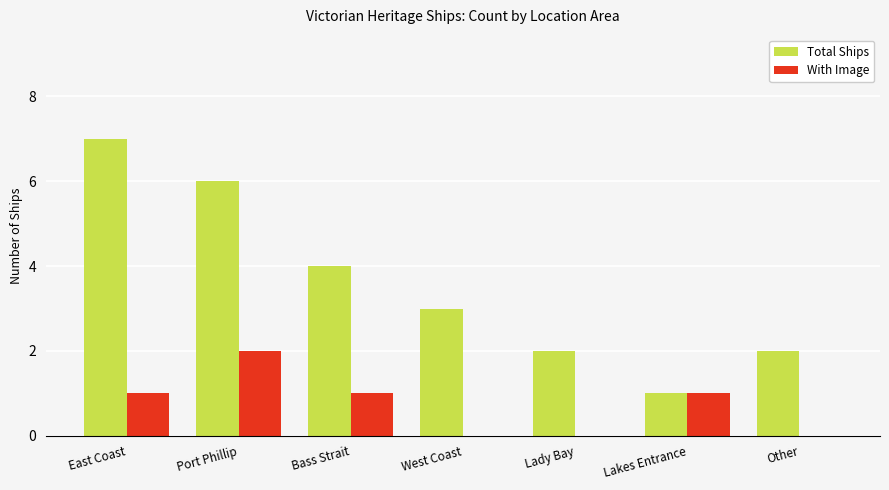

Reading right to left, extract all data points from this chart.

Total Ships: 2	1	2	3	4	6	7
With Image: 0	1	0	0	1	2	1